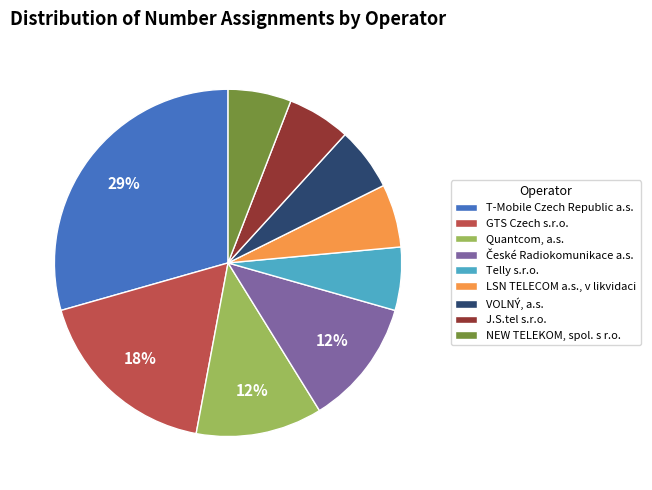

True or false: J.S.tel s.r.o. accounts for 1% of the total.

False